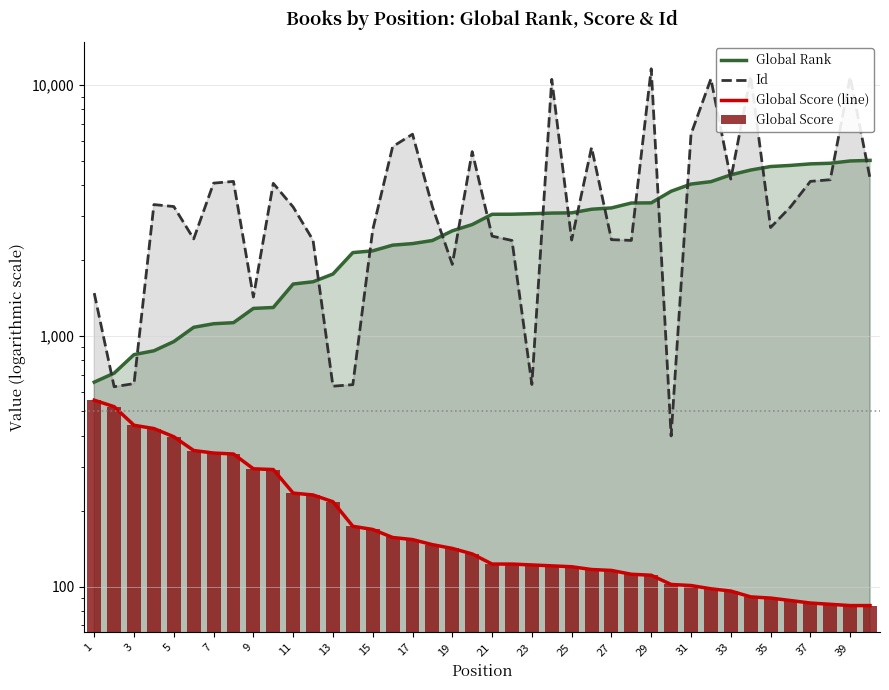

Rank the series at 19 from lowest to highest value.

Global Score (line), Global Score, Id, Global Rank